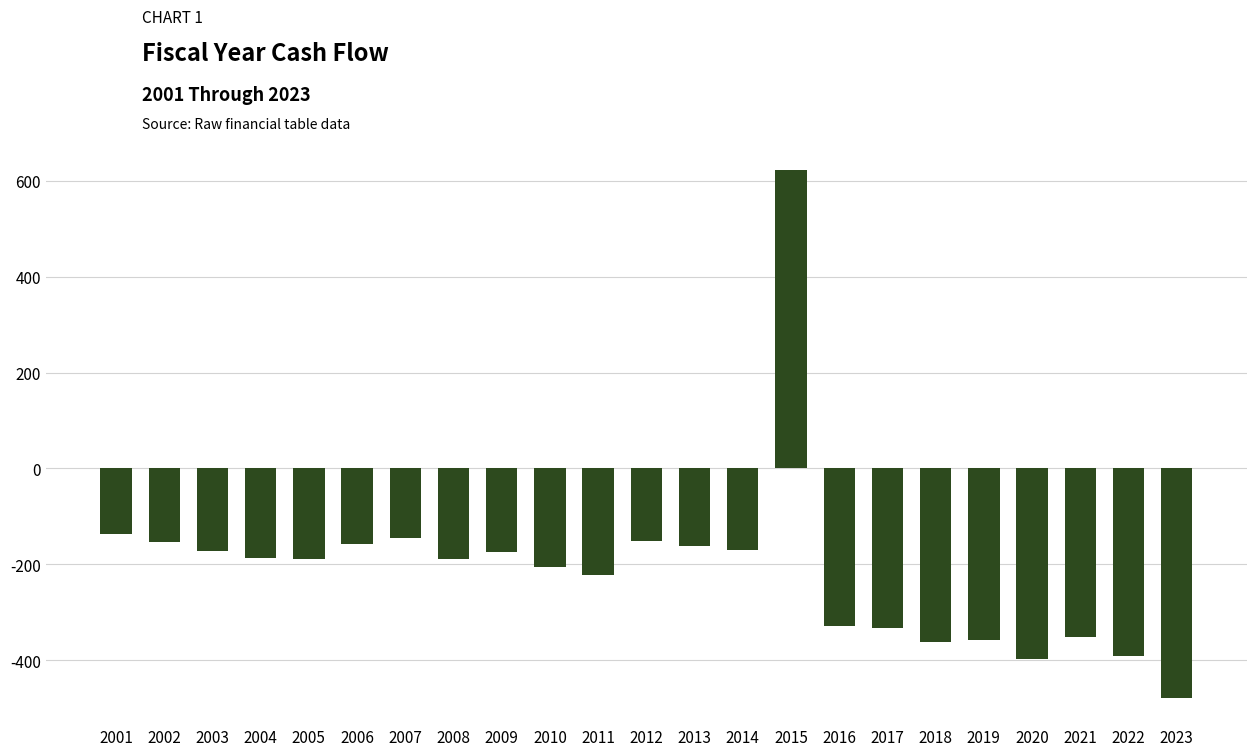

How many data points does each series have?

23